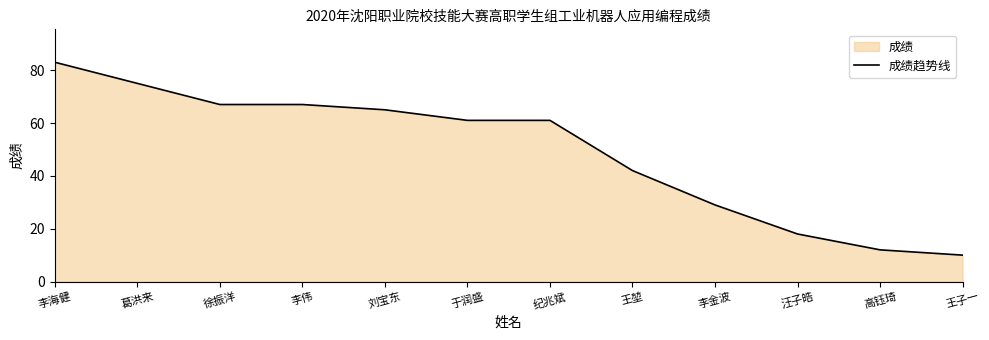

At which category does the chart reach its minimum across all series?

王子一